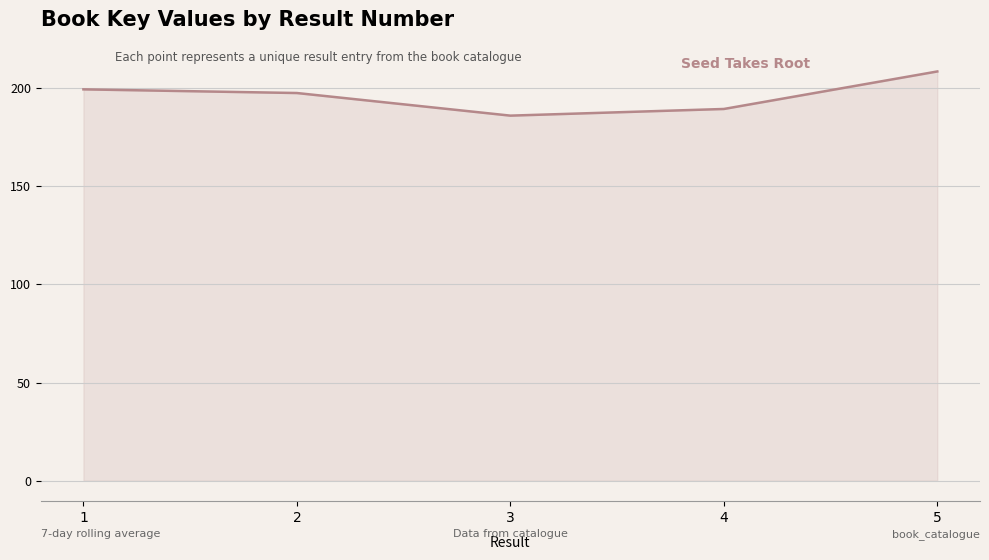

Rank the categories by value from highest to lowest.

5, 1, 2, 4, 3